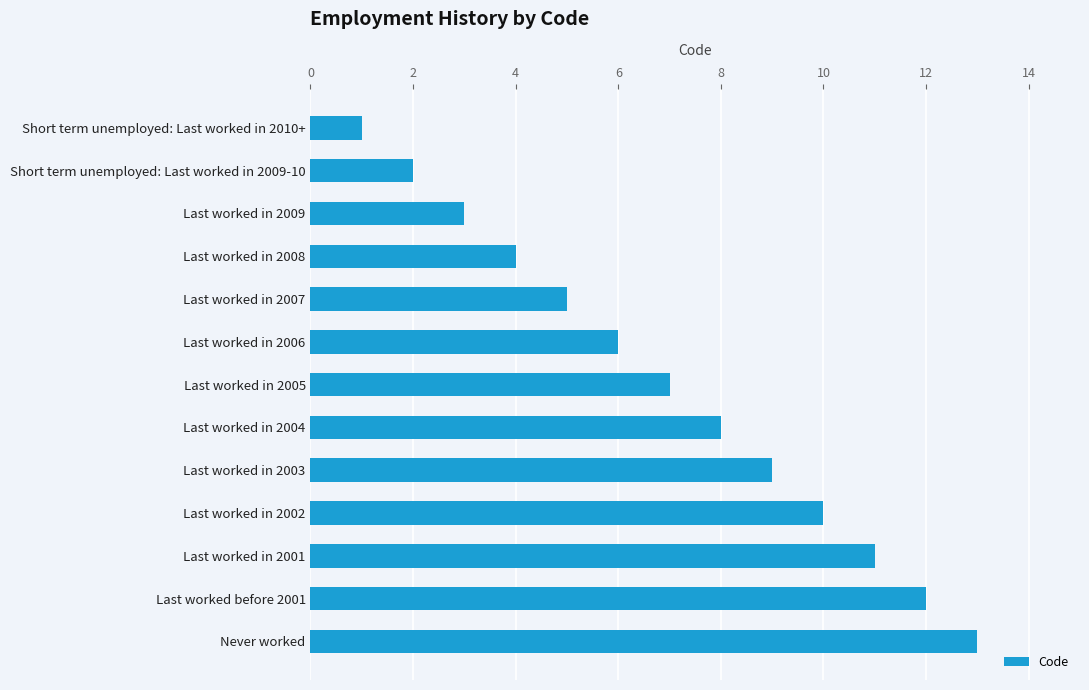

Rank the categories by value from highest to lowest.

Never worked, Last worked before 2001, Last worked in 2001, Last worked in 2002, Last worked in 2003, Last worked in 2004, Last worked in 2005, Last worked in 2006, Last worked in 2007, Last worked in 2008, Last worked in 2009, Short term unemployed: Last worked in 2009-10, Short term unemployed: Last worked in 2010+